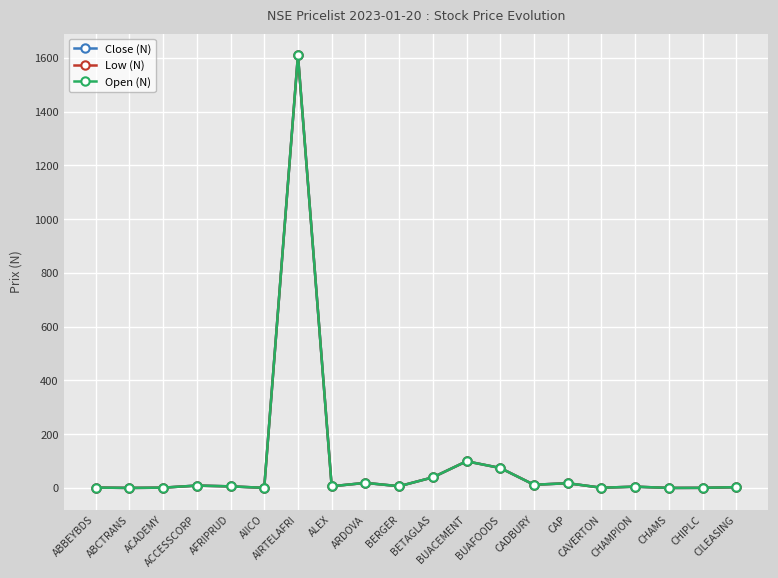

Rank the series by their average value, from highest to lowest.

Close (N), Low (N), Open (N)